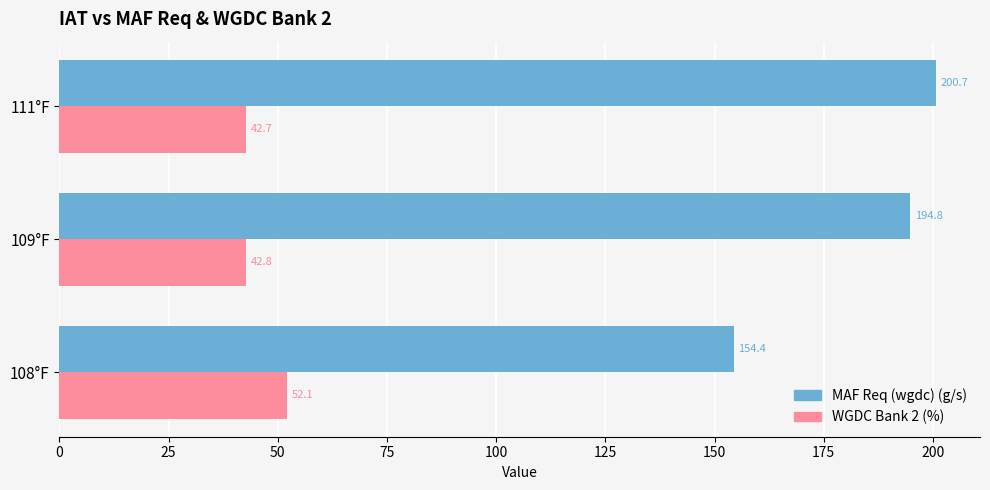

How many series are shown in this chart?

2